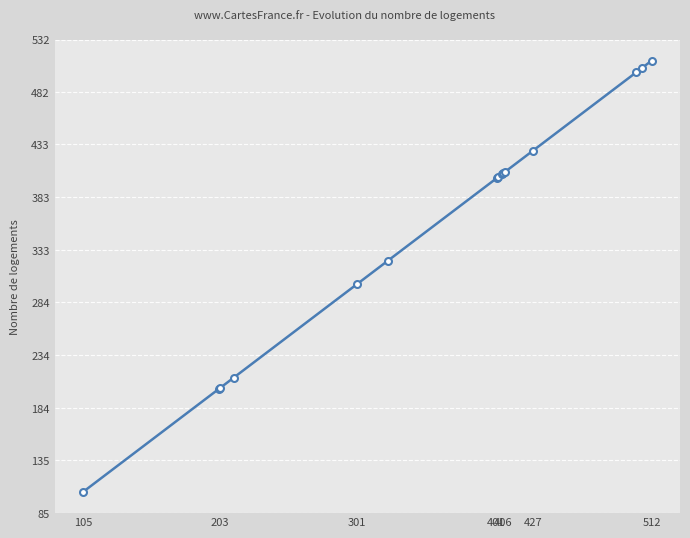

What is the sum of all values?

5313